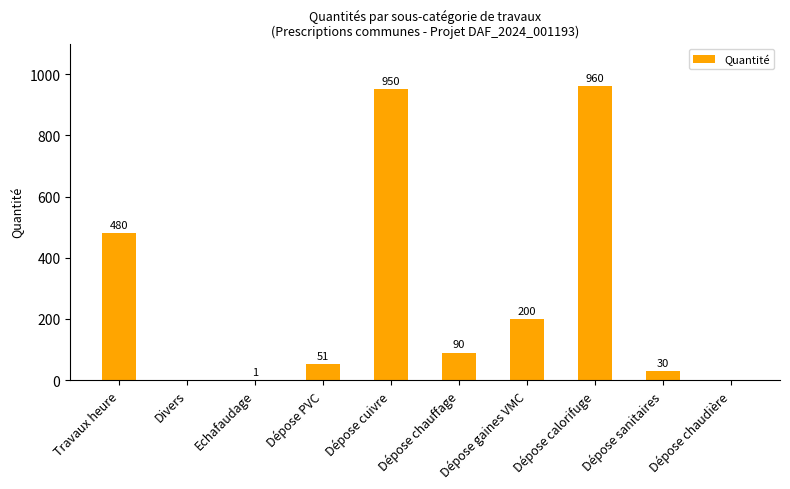

Reading left to right, list all the values displayed in this chart.

480	0	1	51	950	90	200	960	30	0